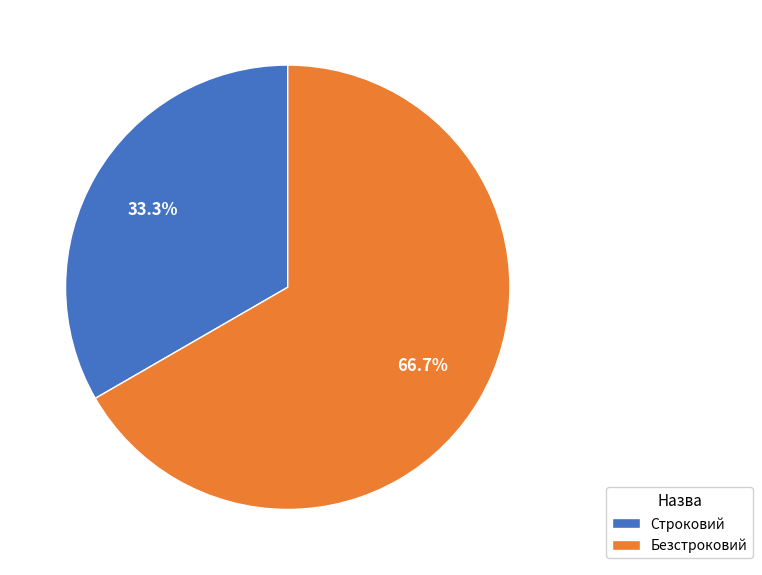

What is the ratio of the value at Строковий to the value at Безстроковий?

0.5